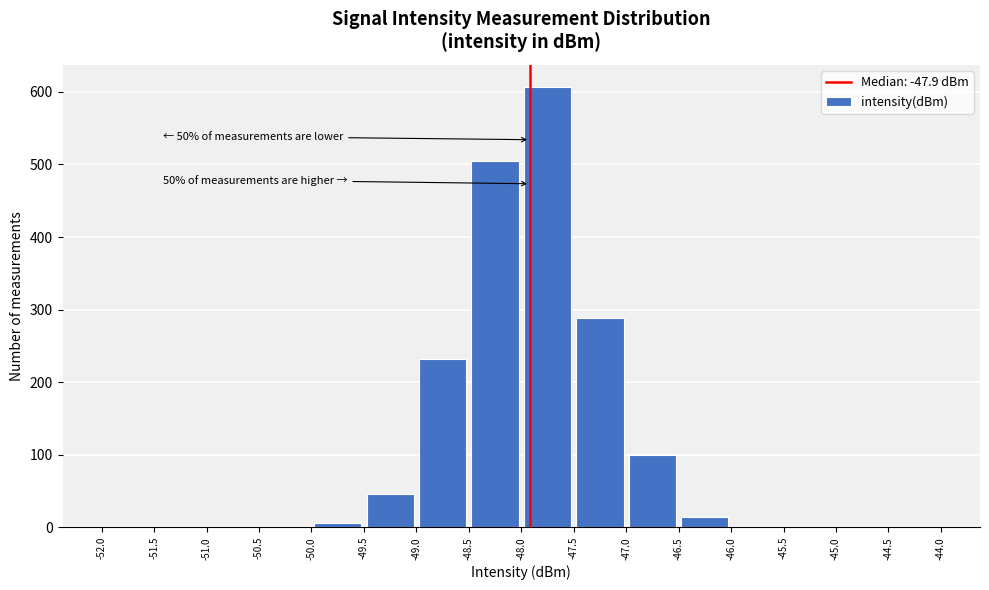

Which range on the x-axis has the tallest bar?

-48.0 to -47.5